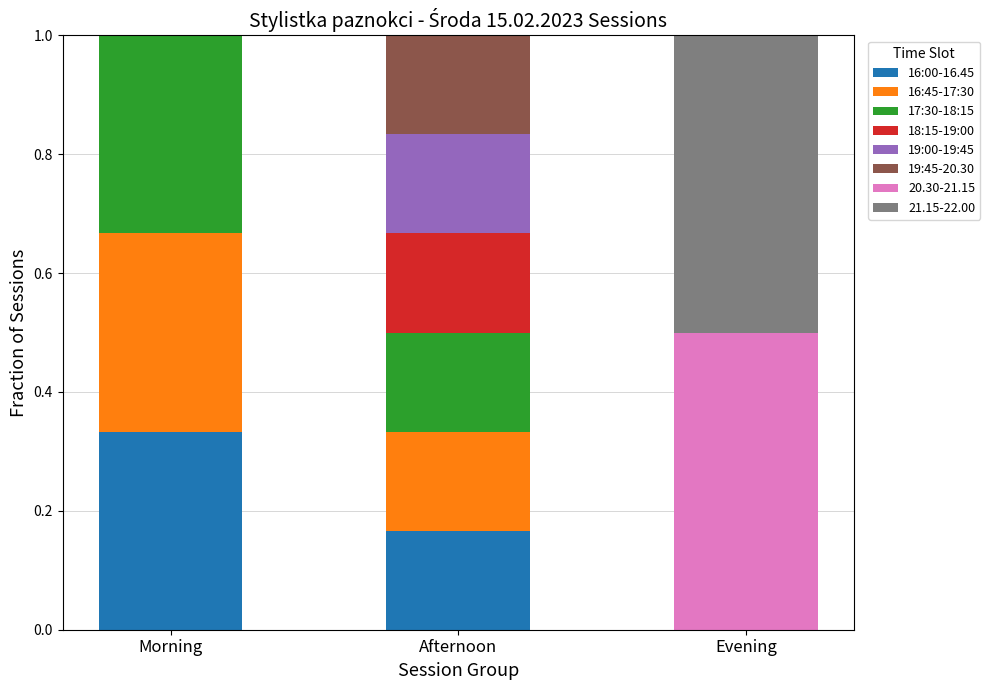

Is it true that 16:00-16.45 equals -0.1 at Evening?

False